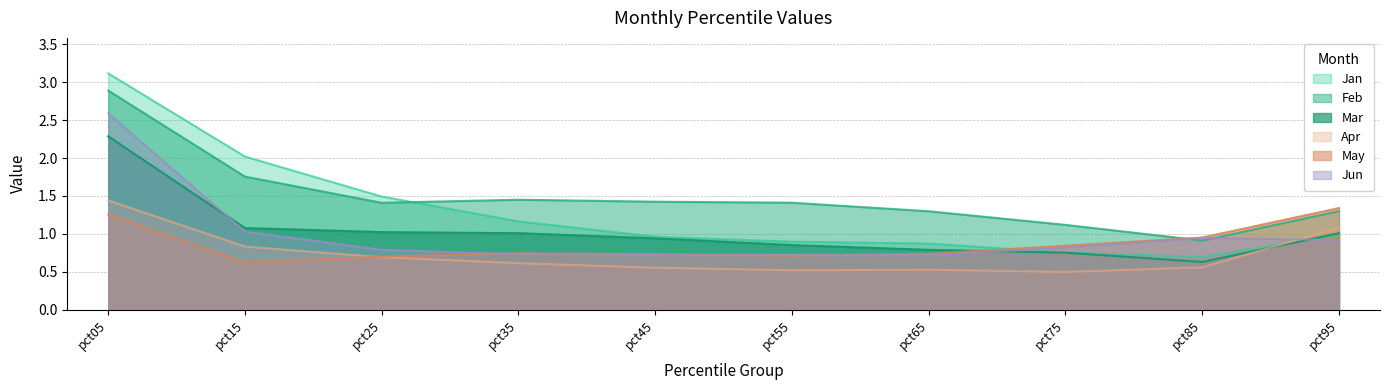

What is the value of the May point at the 2nd from the left?

0.6